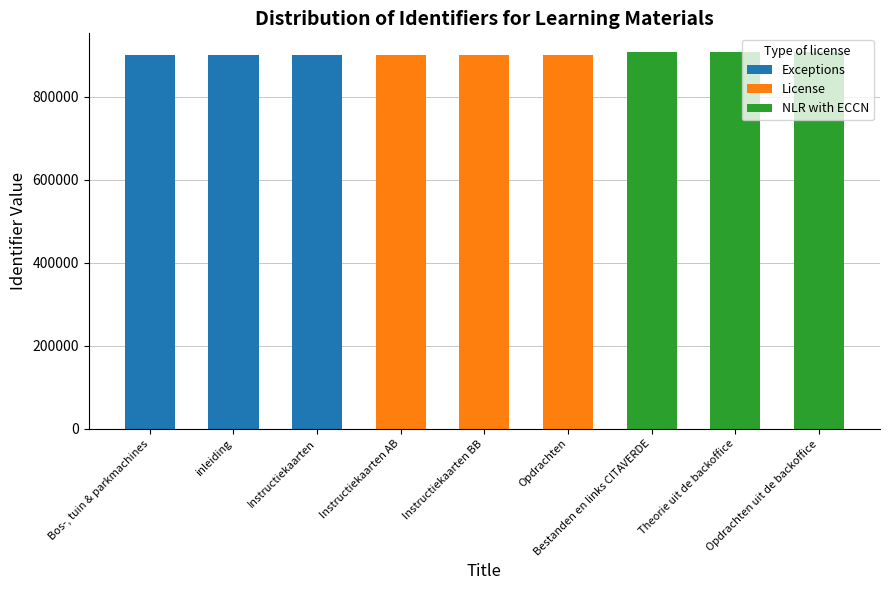

What is the maximum value for Exceptions?

900499